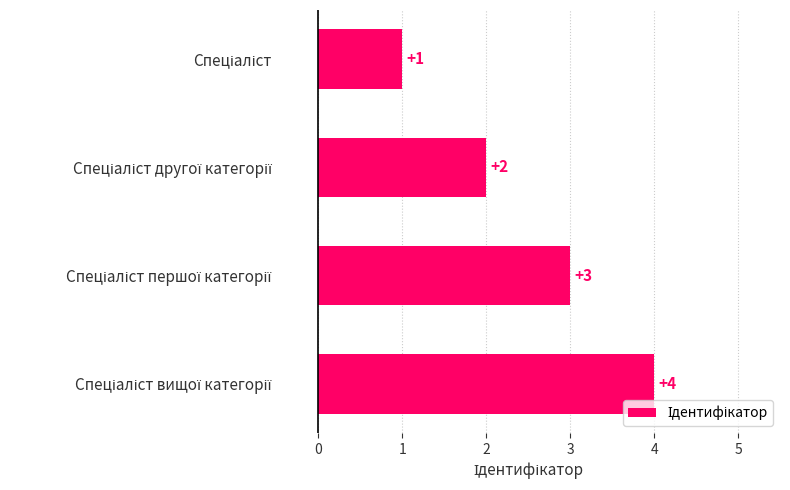

What is the maximum value shown in the chart?

4